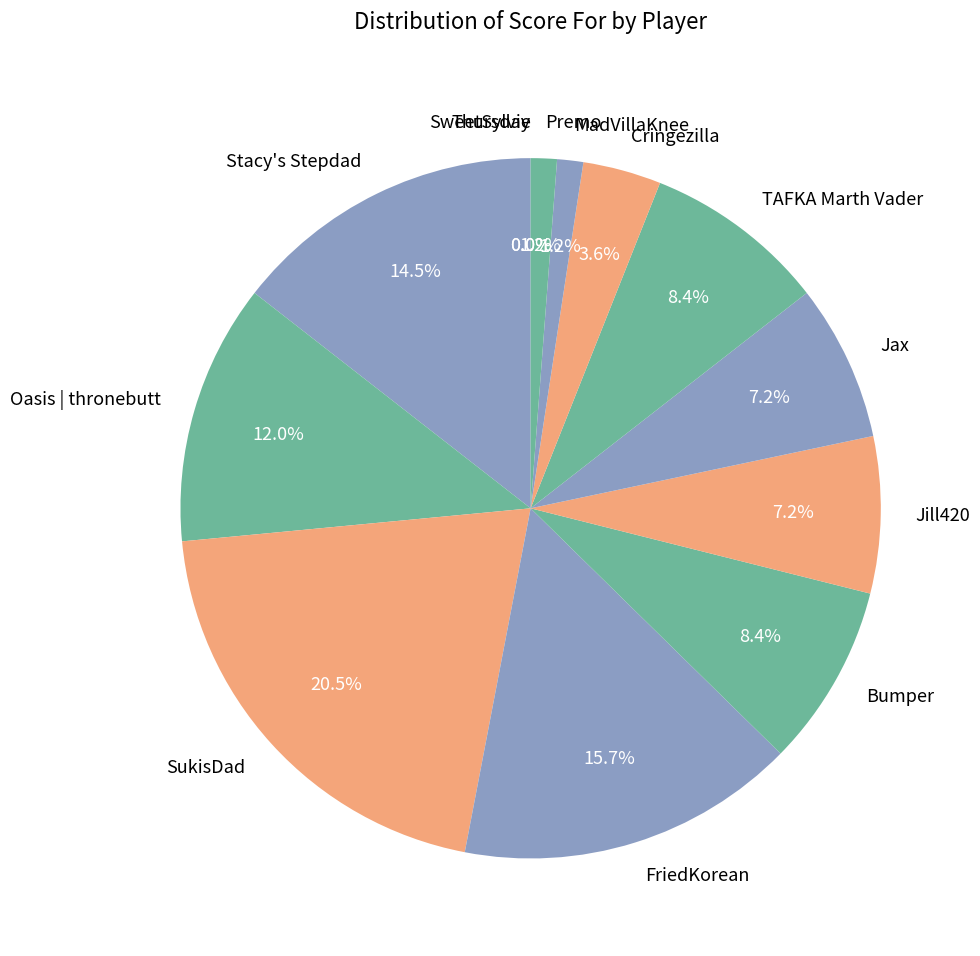

Rank the categories by value from highest to lowest.

SukisDad, FriedKorean, Stacy's Stepdad, Oasis | thronebutt, Bumper, TAFKA Marth Vader, Jill420, Jax, Cringezilla, MadVillaKnee, Premo, Thursday, SweetSylvie